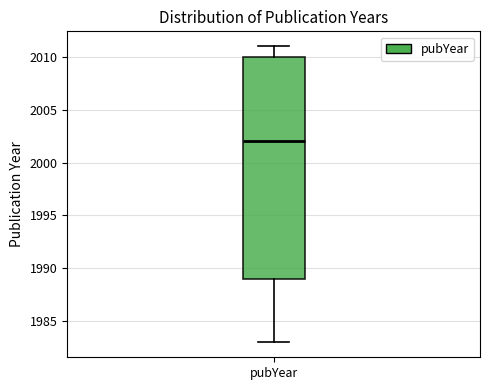

Transcribe this box plot: give where the median line is, the range the box spans, and where the two whiskers end, as read against the y-axis. The values are not printed on the chart, so give them approximately, as read against the axis.

median 2002, box 1989 to 2010, whiskers 1983 to 2011